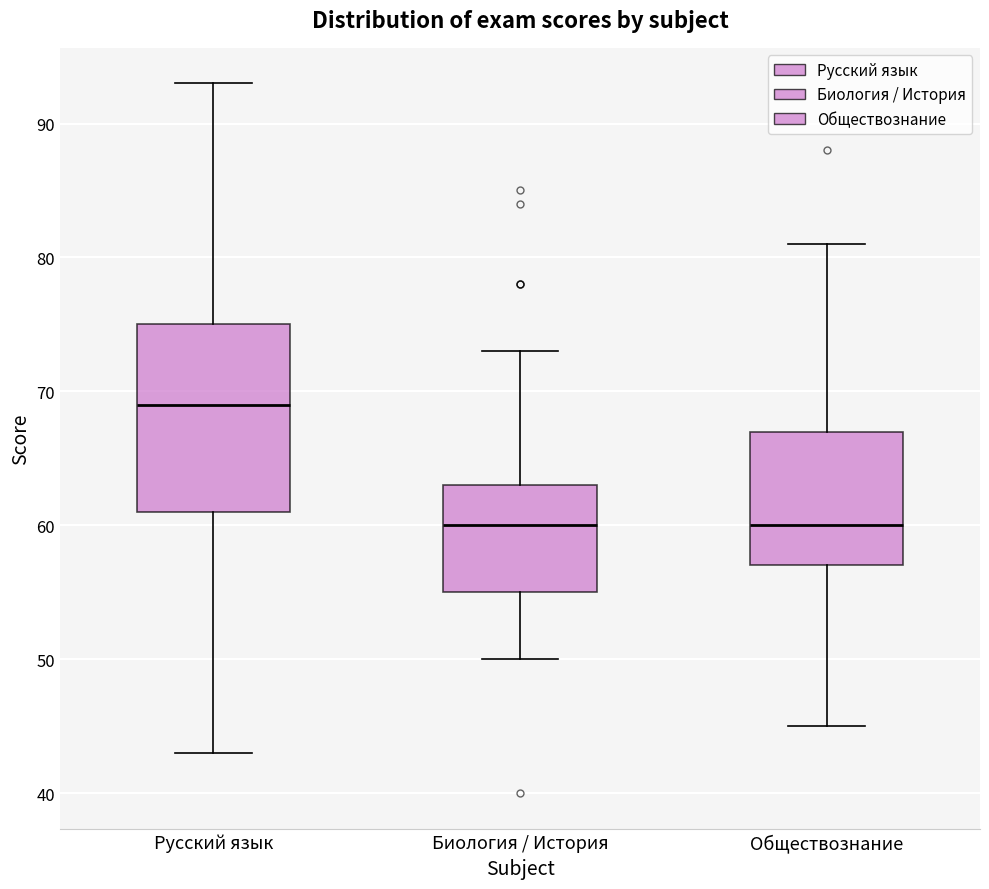

Reading left to right, transcribe this box plot: for each box, give where its median line is, the range the box spans, and where its two whiskers end, as read against the y-axis. The values are not printed on the chart, so give them approximately, as read against the axis.

Русский язык: median 69, box 61 to 75, whiskers 43 to 93
Биология / История: median 60, box 55 to 63, whiskers 50 to 73
Обществознание: median 60, box 57 to 67, whiskers 45 to 81